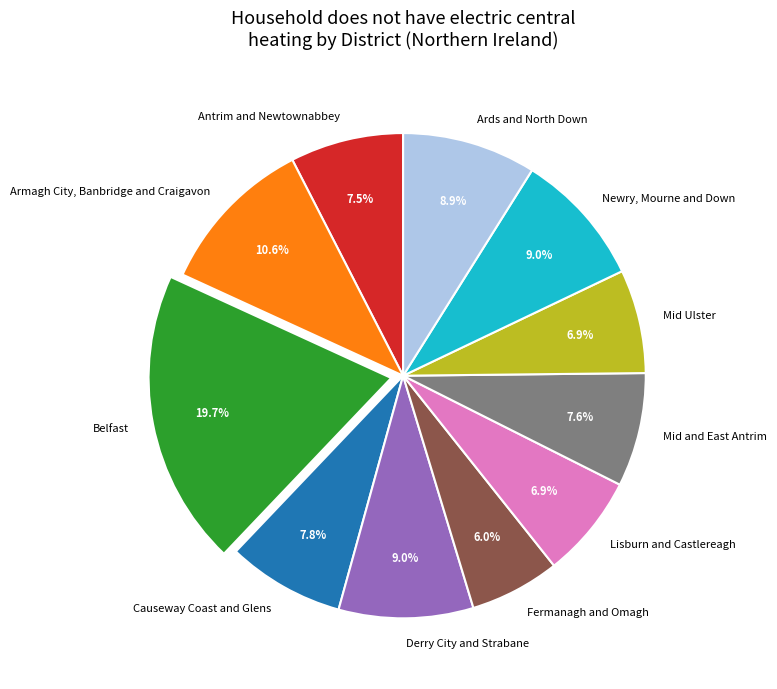

Which category has the smallest portion of the pie?

Fermanagh and Omagh